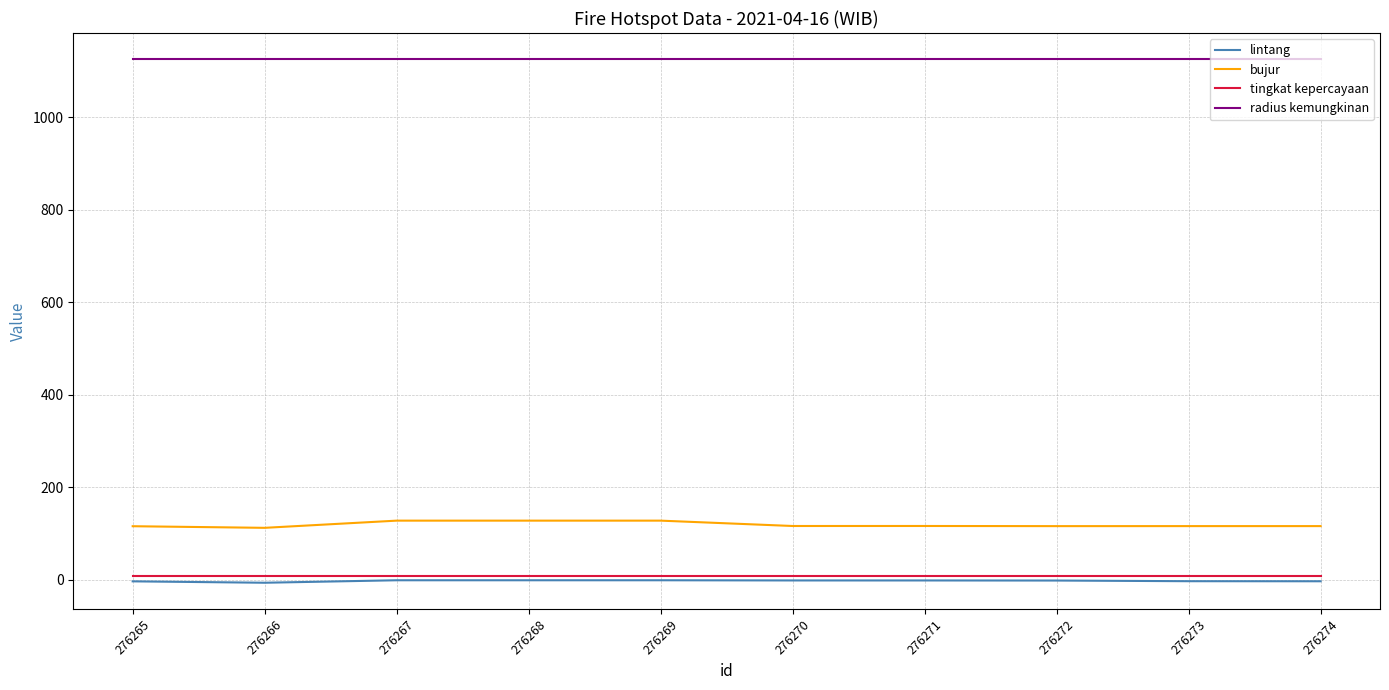

True or false: bujur and tingkat kepercayaan intersect in this chart.

False